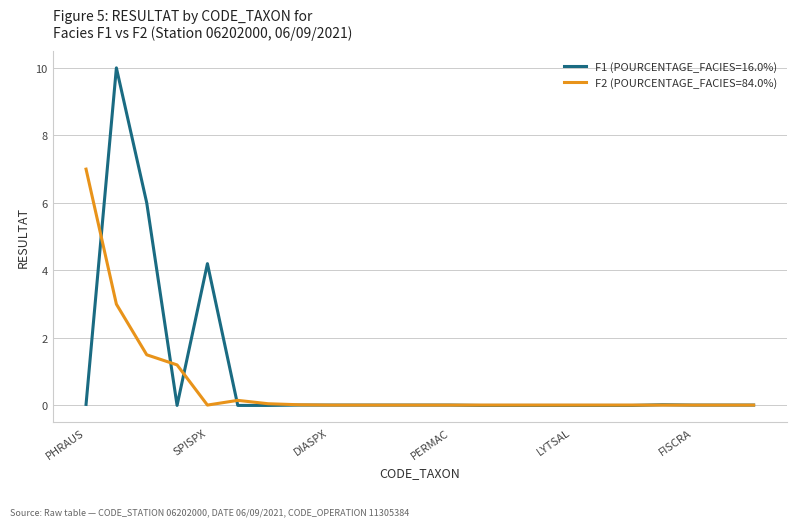

Which series has the widest spread of values?

F1 (POURCENTAGE_FACIES=16.0%)